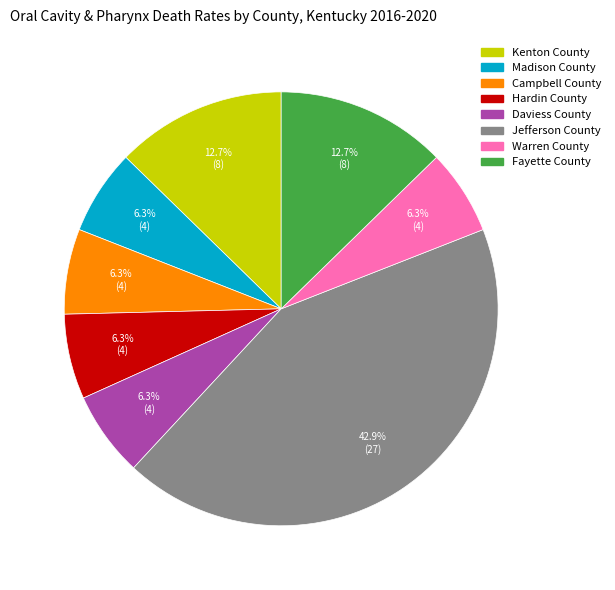

Approximately how many times larger is the value at Fayette County compared to Campbell County?

2.0